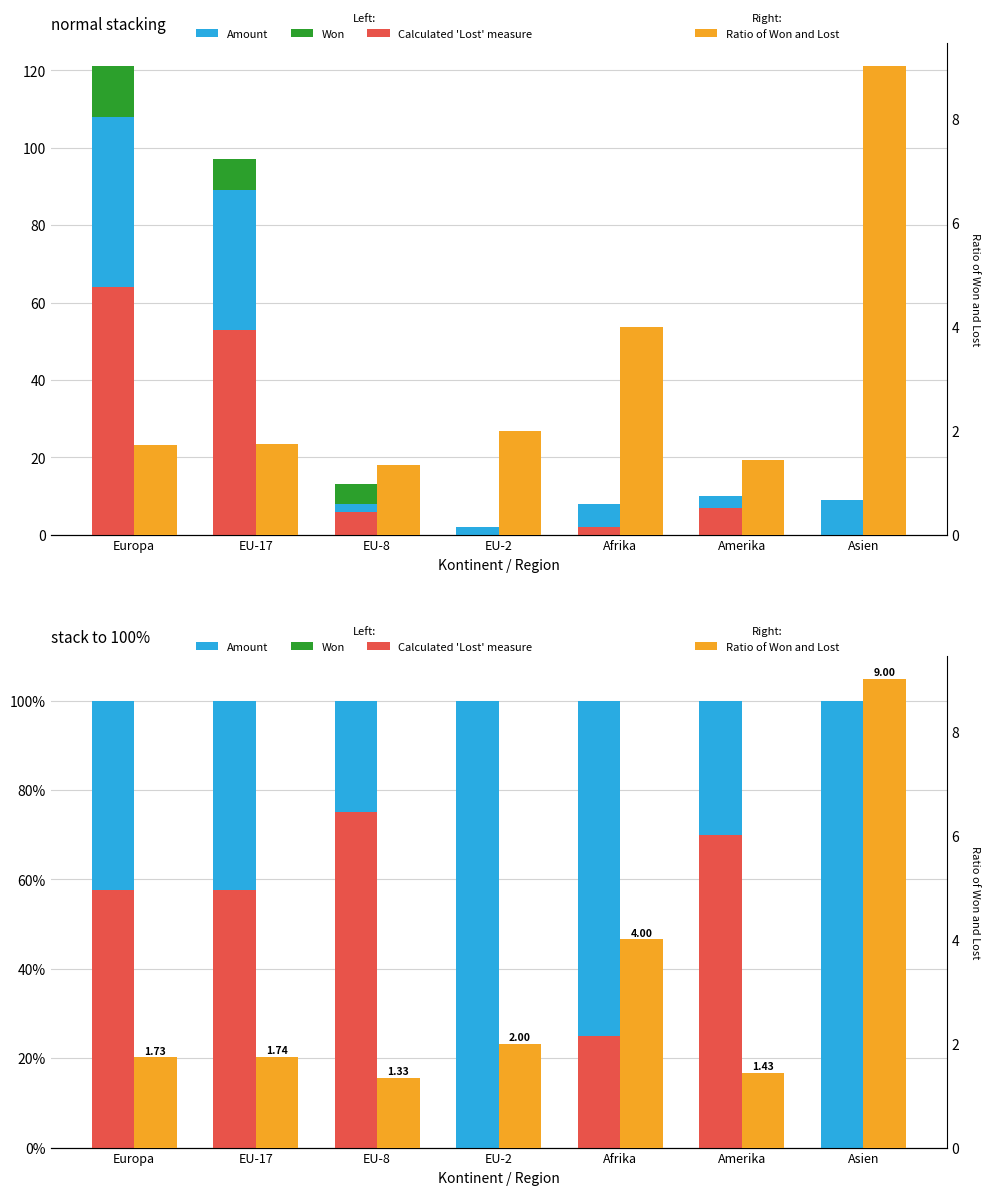

What are all the series names shown in the legend?

Amount, Won, Calculated 'Lost' measure, Ratio of Won and Lost